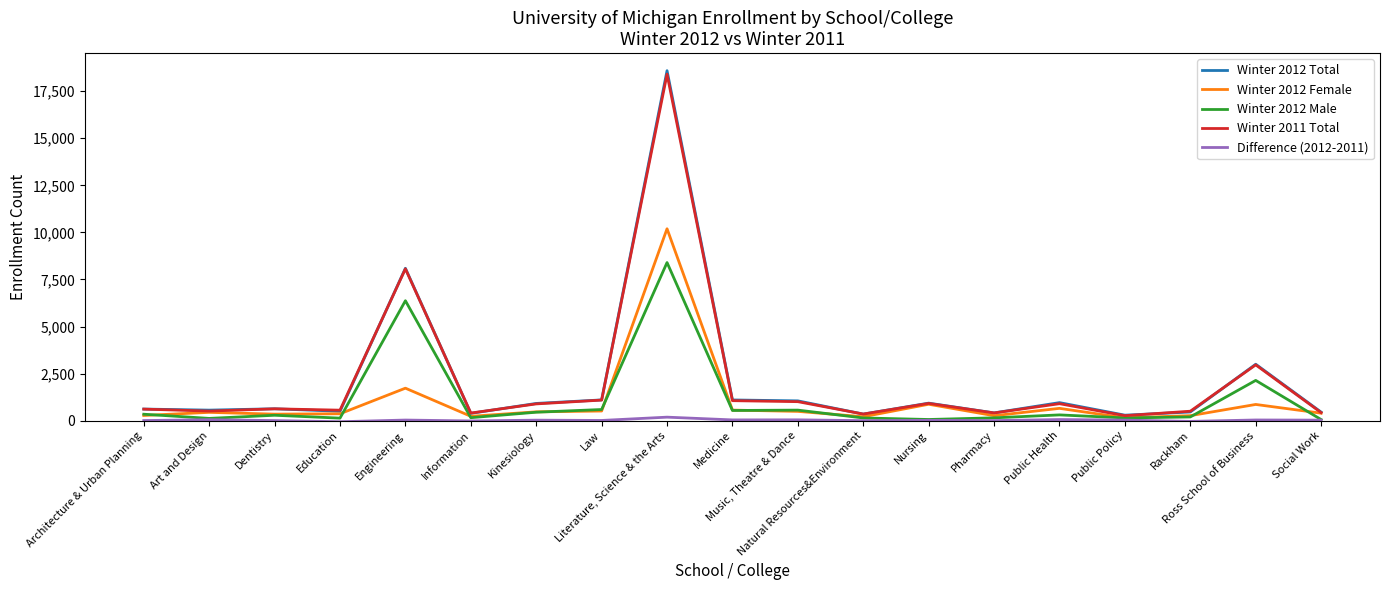

Which series has the largest range (max minus min)?

Winter 2012 Total